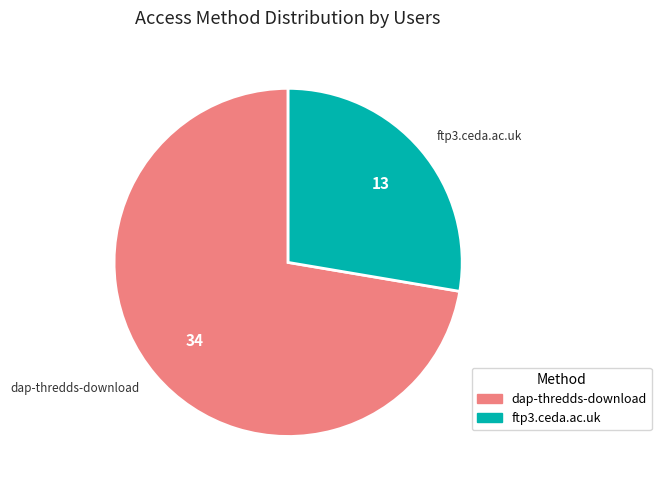

Do dap-thredds-download and ftp3.ceda.ac.uk together represent more than half of the pie?

Yes